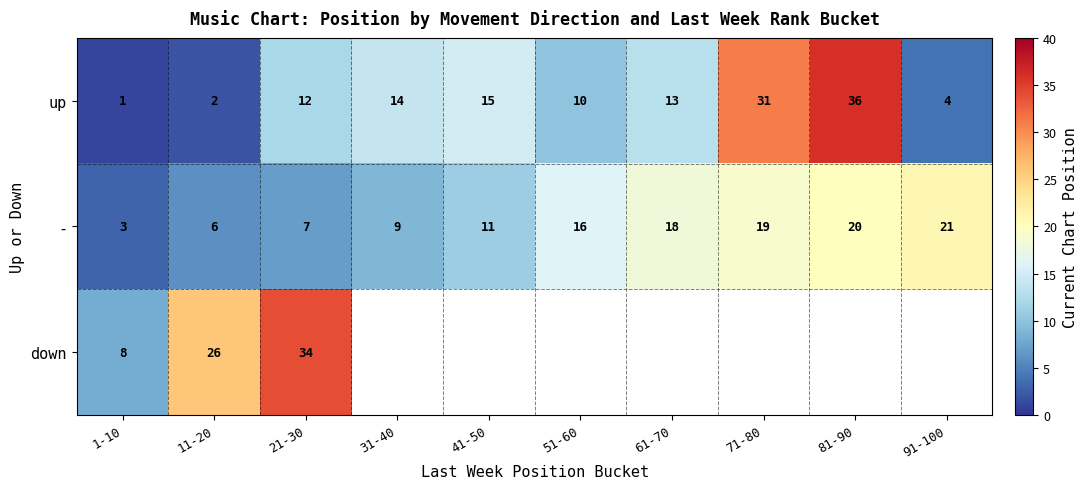

Which category has the highest value in the - series?

91-100